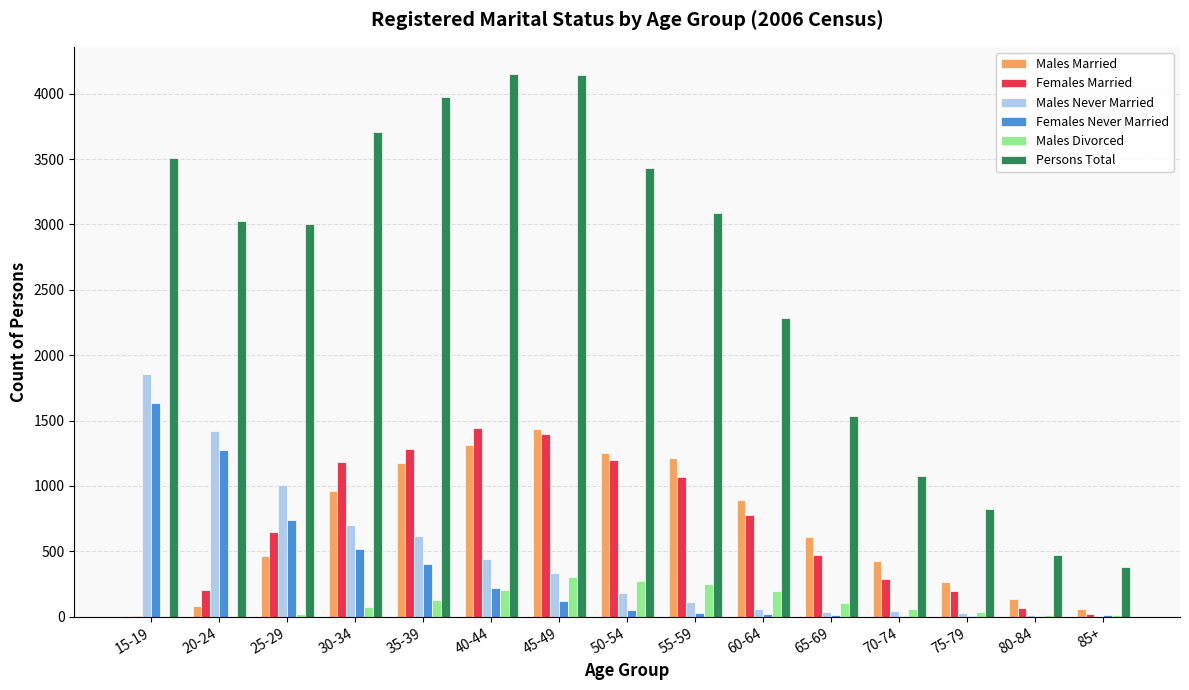

What is the sum of all Females Married values?

10251